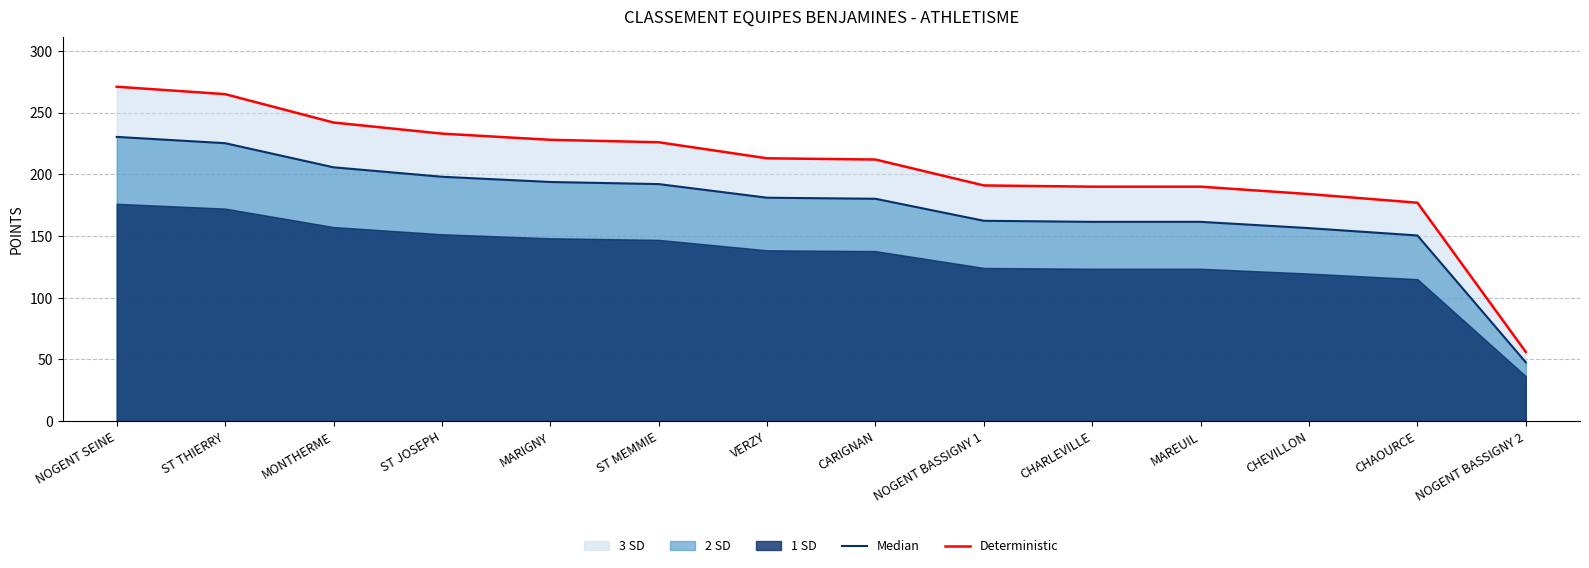

Reading left to right, transcribe all the data shown in this chart.

Median: NOGENT SEINE=230.3	ST THIERRY=225.2	MONTHERME=205.7	ST JOSEPH=198.0	MARIGNY=193.8	ST MEMMIE=192.1	VERZY=181.0	CARIGNAN=180.2	NOGENT BASSIGNY 1=162.3	CHARLEVILLE=161.5	MAREUIL=161.5	CHEVILLON=156.4	CHAOURCE=150.4	NOGENT BASSIGNY 2=47.6
Deterministic: NOGENT SEINE=271.0	ST THIERRY=265.0	MONTHERME=242.0	ST JOSEPH=233.0	MARIGNY=228.0	ST MEMMIE=226.0	VERZY=213.0	CARIGNAN=212.0	NOGENT BASSIGNY 1=191.0	CHARLEVILLE=190.0	MAREUIL=190.0	CHEVILLON=184.0	CHAOURCE=177.0	NOGENT BASSIGNY 2=56.0